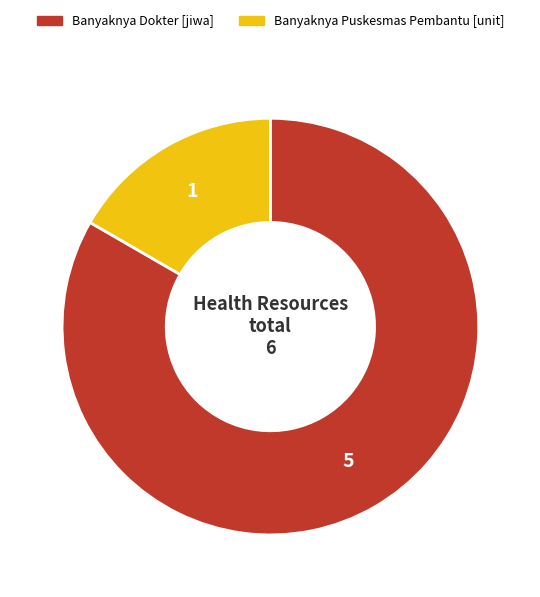

Is there any slice that represents more than half of the pie?

Yes